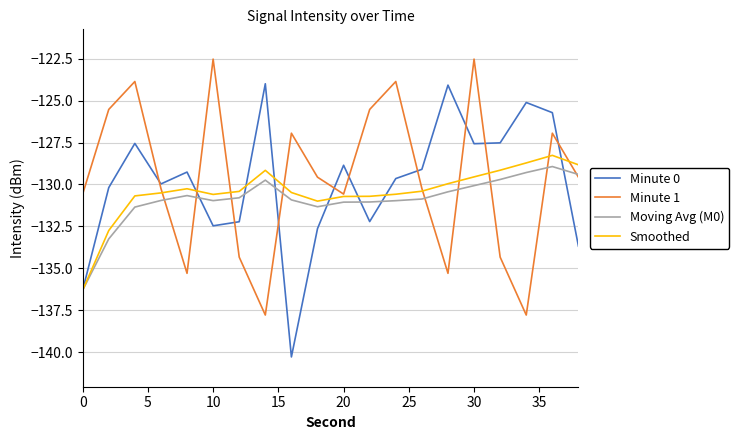

What is the minimum value for Minute 0?

-140.3